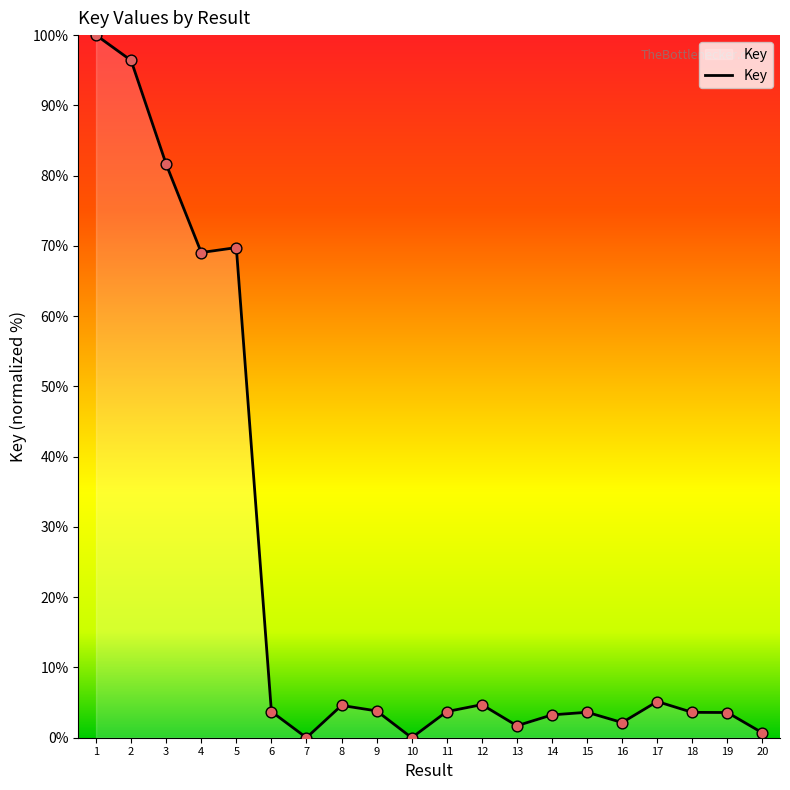

Which has a higher value, 14 or 1?

1